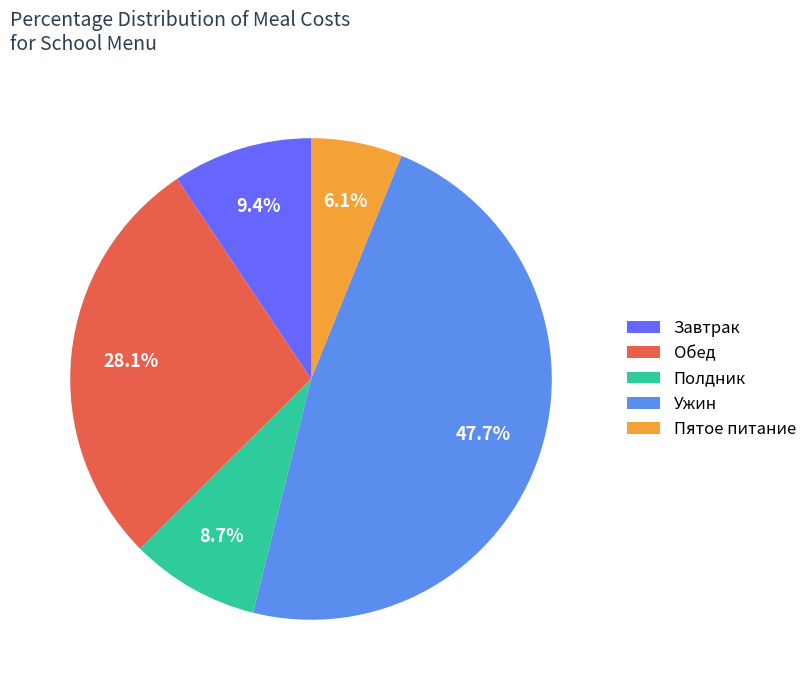

To the nearest percent, what is the average slice percentage?

20%